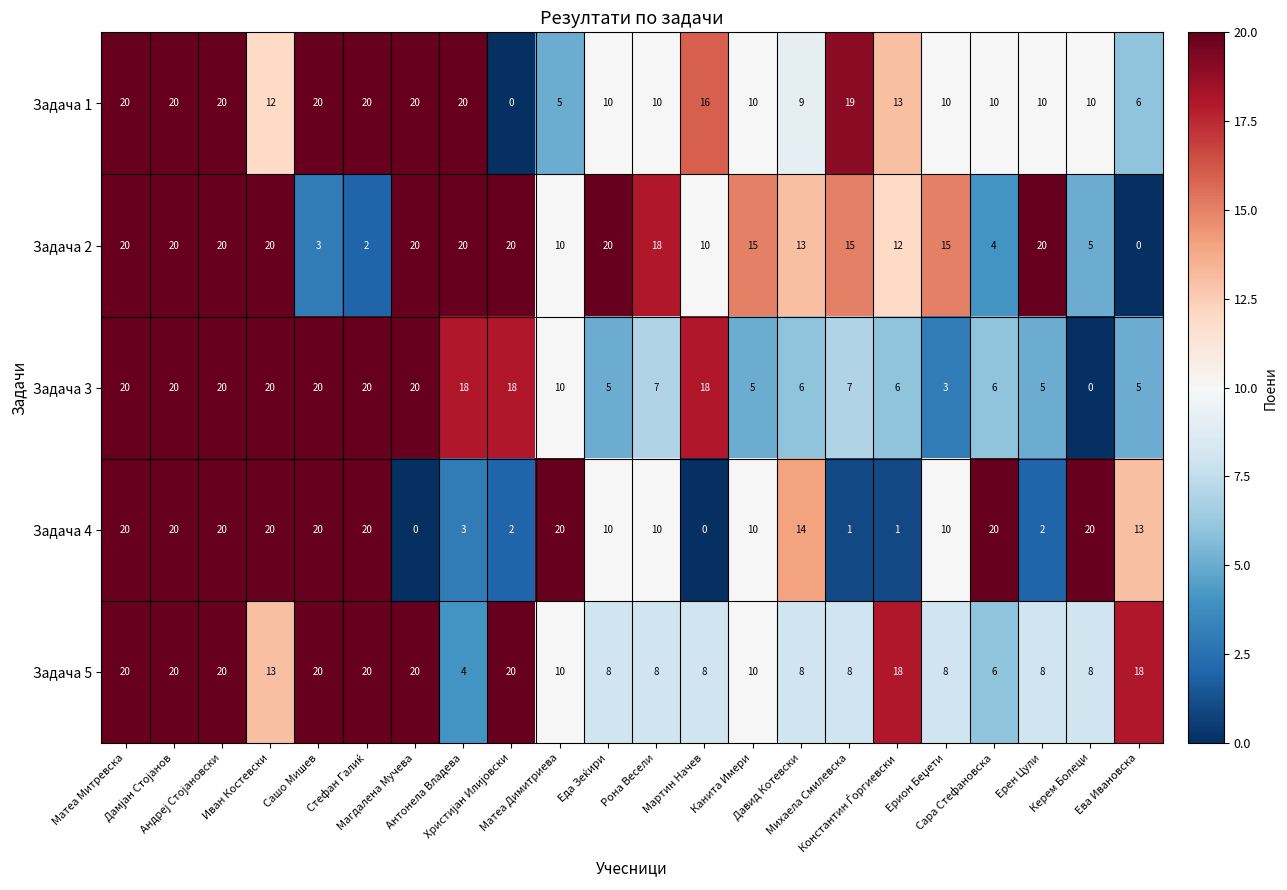

What is the sum of all Задача 2 values?

302